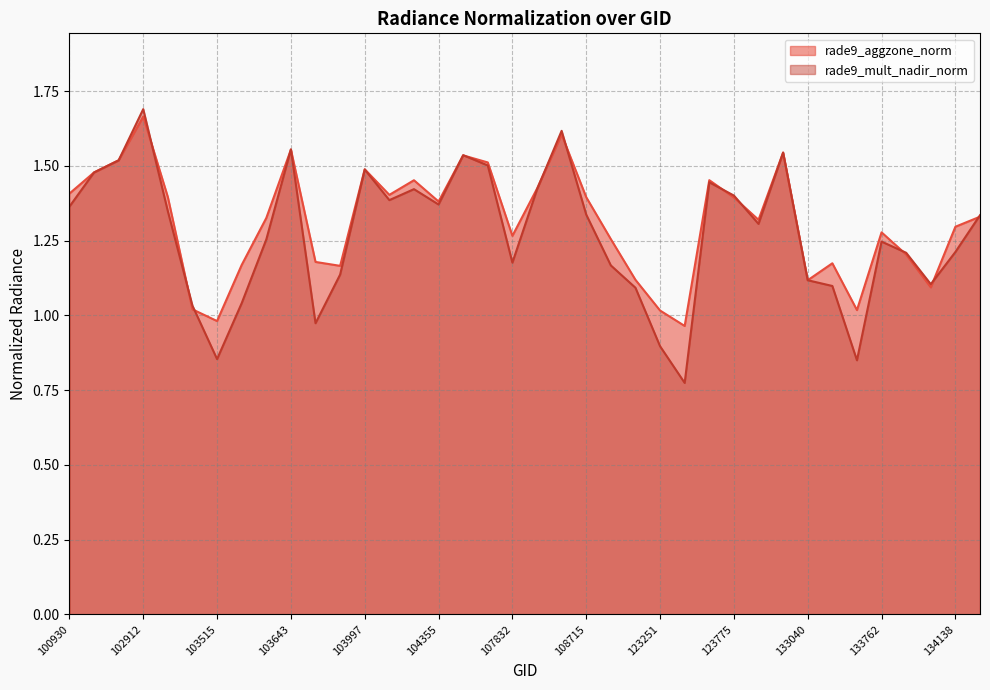

How many lines are shown in the chart?

2